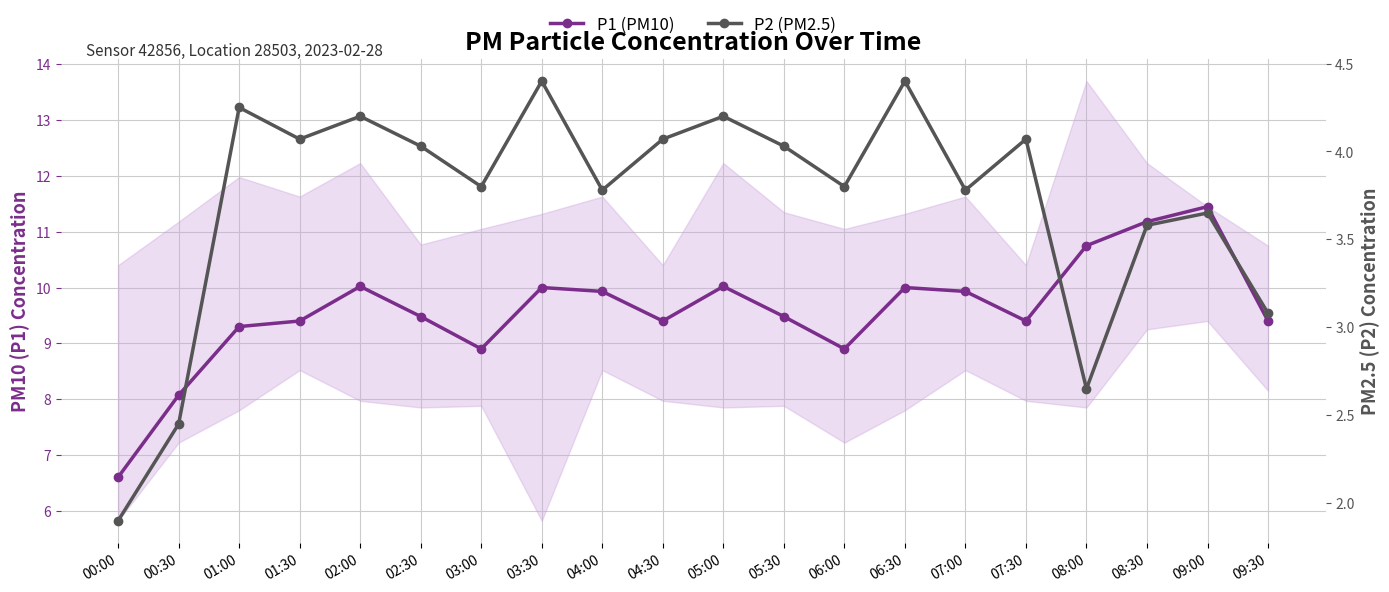

What are all the series names shown in the legend?

P1 (PM10), P2 (PM2.5)